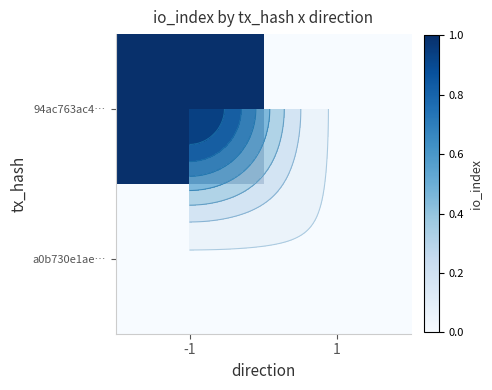

Which has a higher value, 1 or -1?

-1